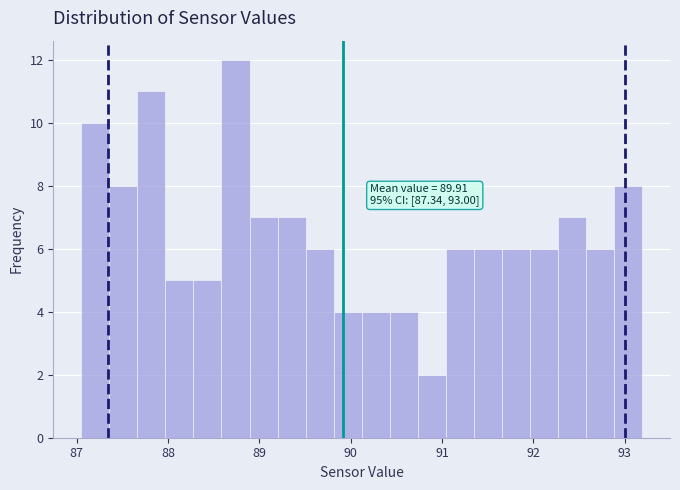

Around what value on the x-axis is the tallest bar? Give the approximate position of its centre, as read against the axis.

88.7